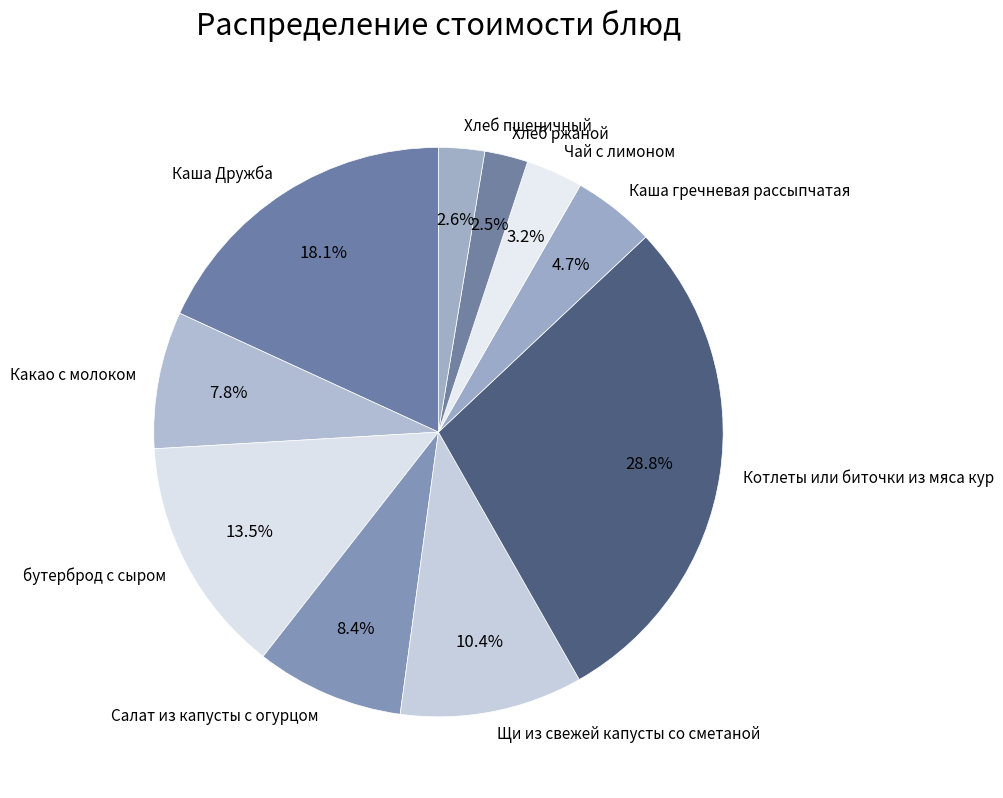

What percentage is the Какао с молоком slice, to the nearest percent?

8%